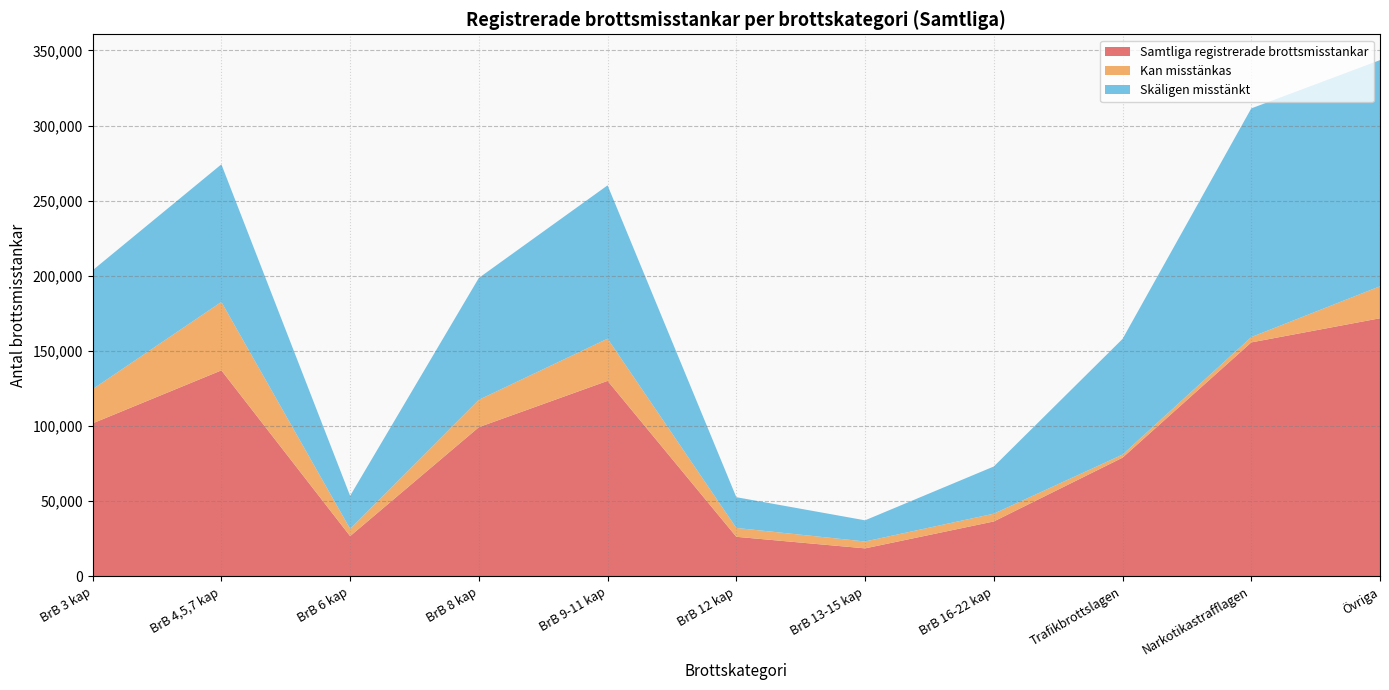

Reading left to right, transcribe all the data shown in this chart.

Samtliga registrerade brottsmisstankar: 101850	137091	26810	99306	130105	26352	18660	36566	78999	155703	171769
Kan misstänkas: 22759	45525	4836	18205	28075	5888	4568	5162	2045	3530	21294
Skäligen misstänkt: 79091	91566	21974	81101	102030	20464	14092	31404	76954	152173	150475